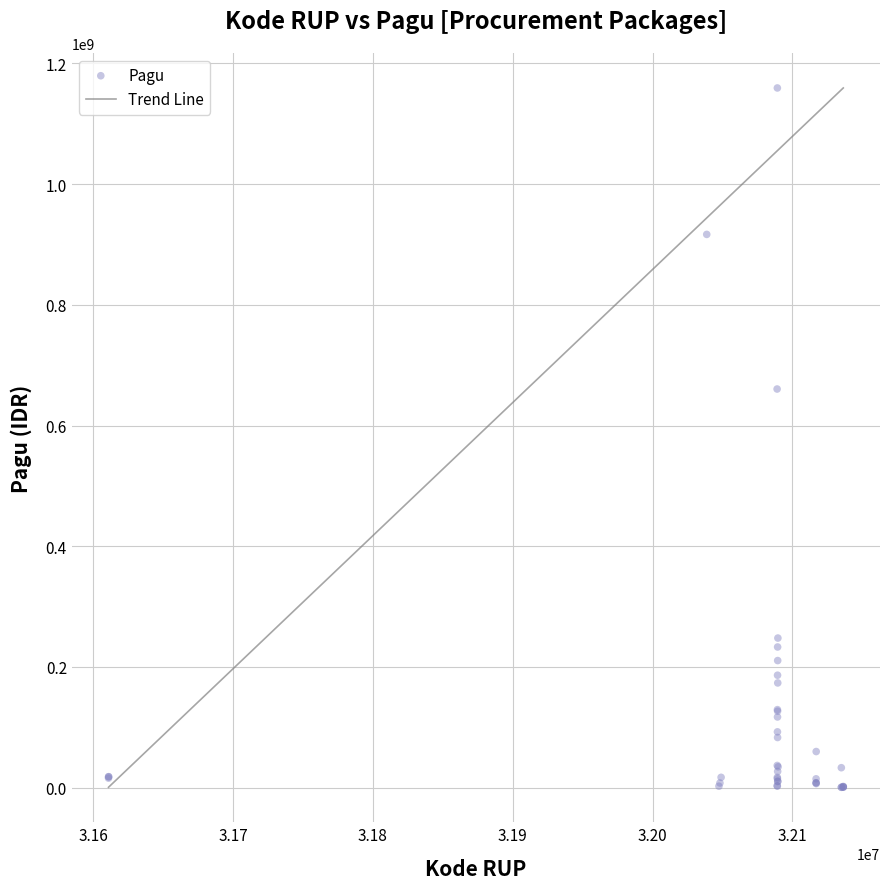

What Y value in the scatter plot is closest to 580008500?

660551000